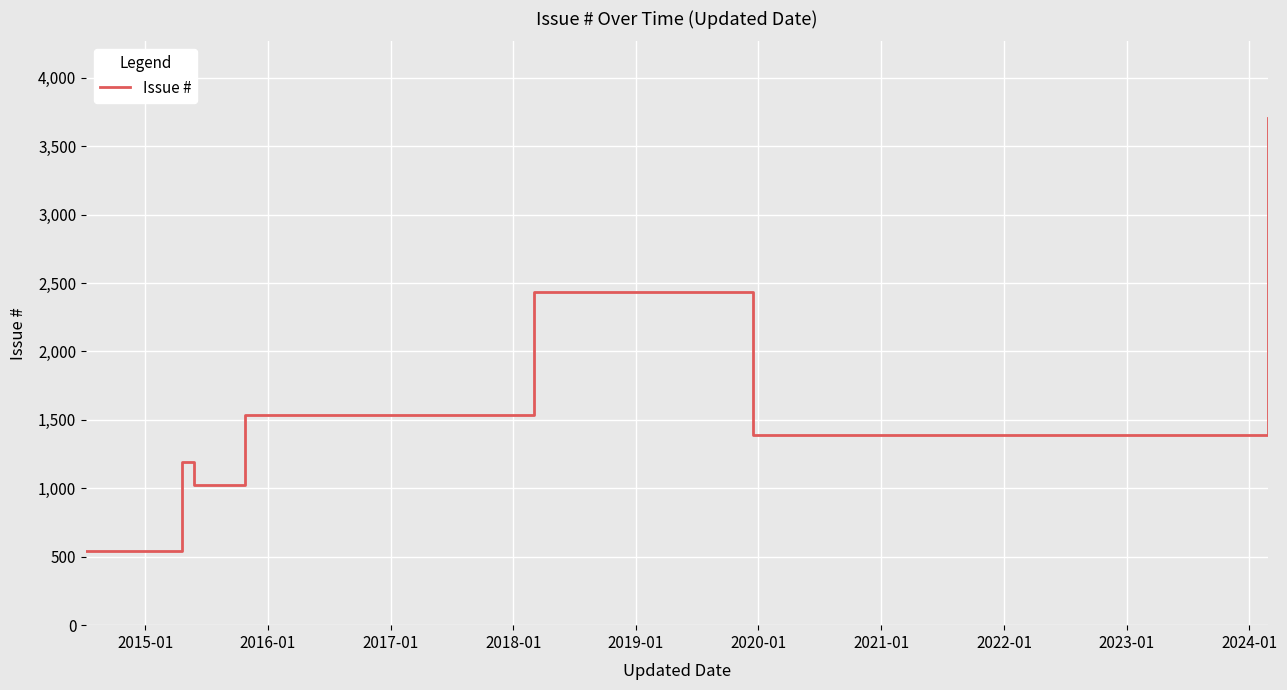

Does the chart display data point markers on the line(s)?

No